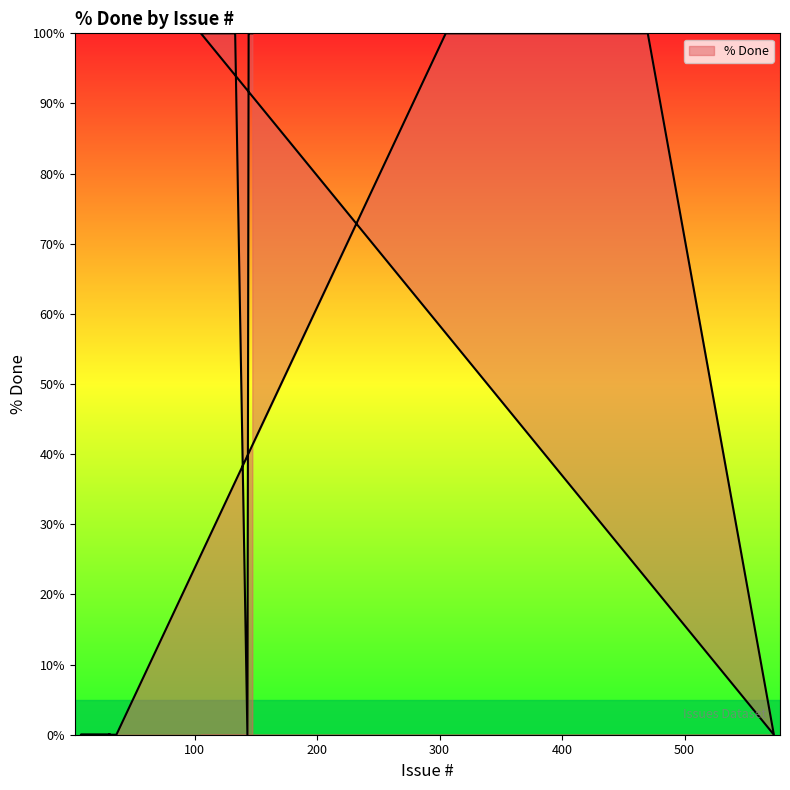

Is it true that the value at 112 is 100?

True